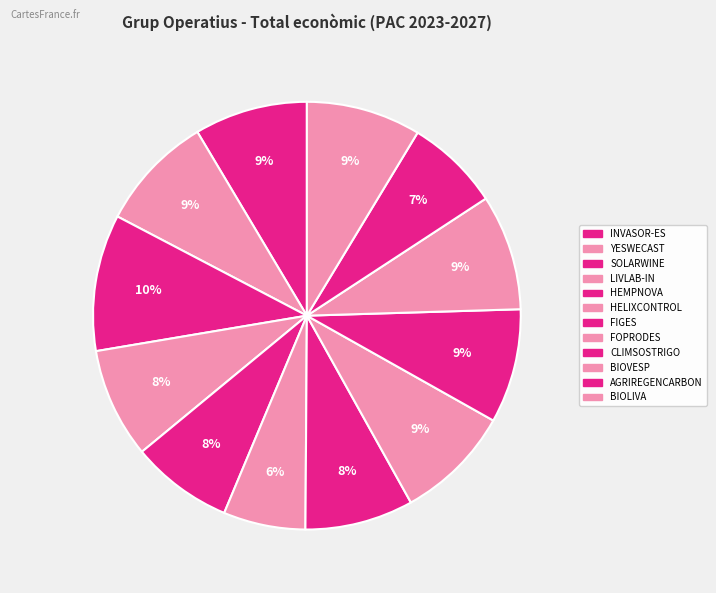

Which slice is the smallest?

HELIXCONTROL